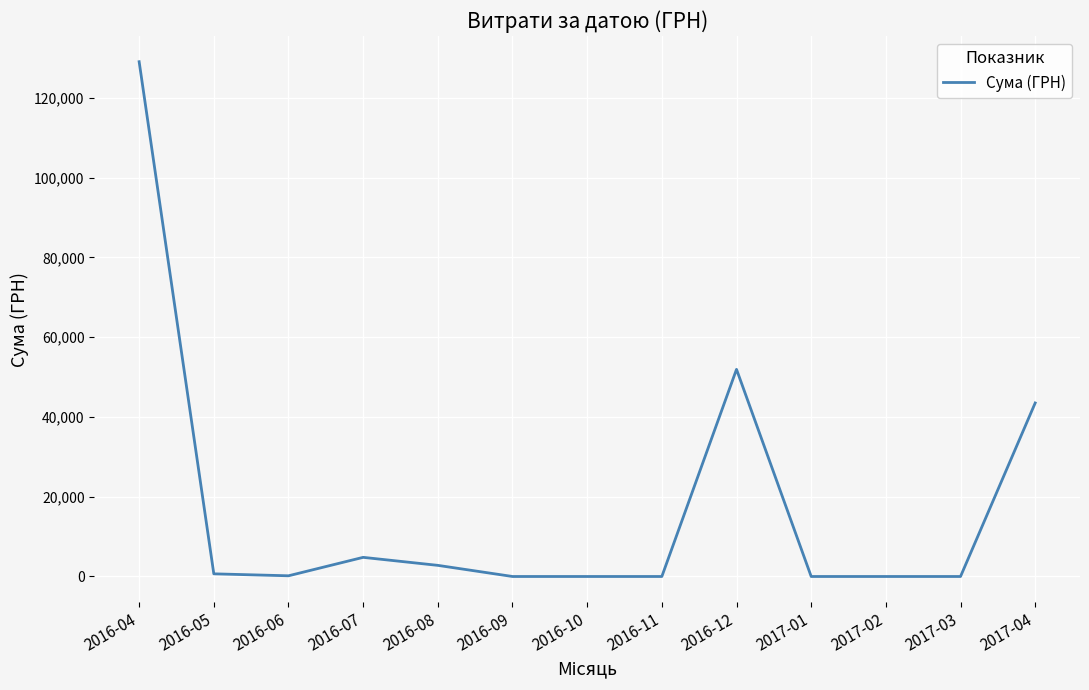

How many lines are shown in the chart?

1